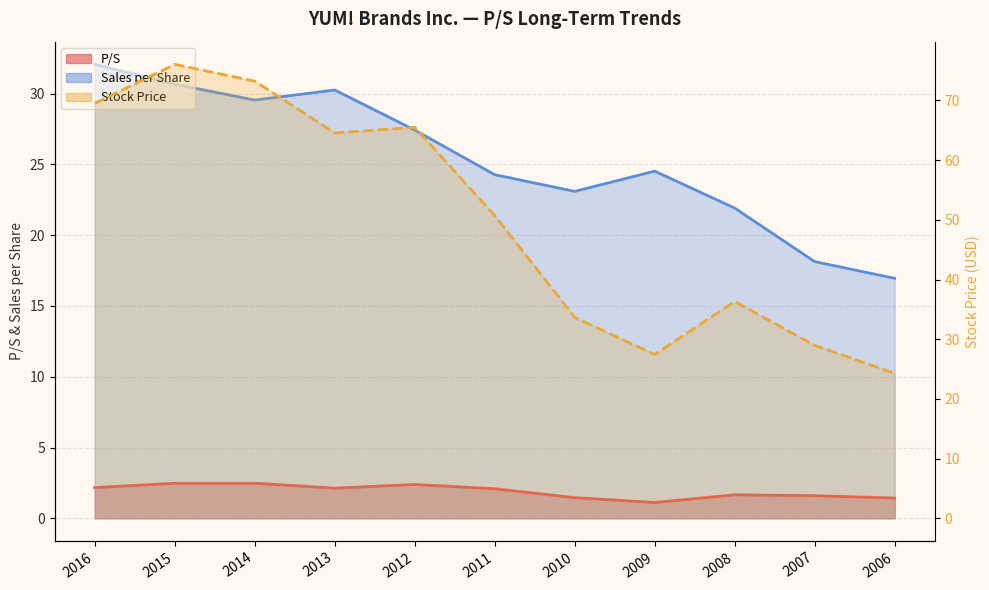

What value does the P/S series have at 2008?

1.7